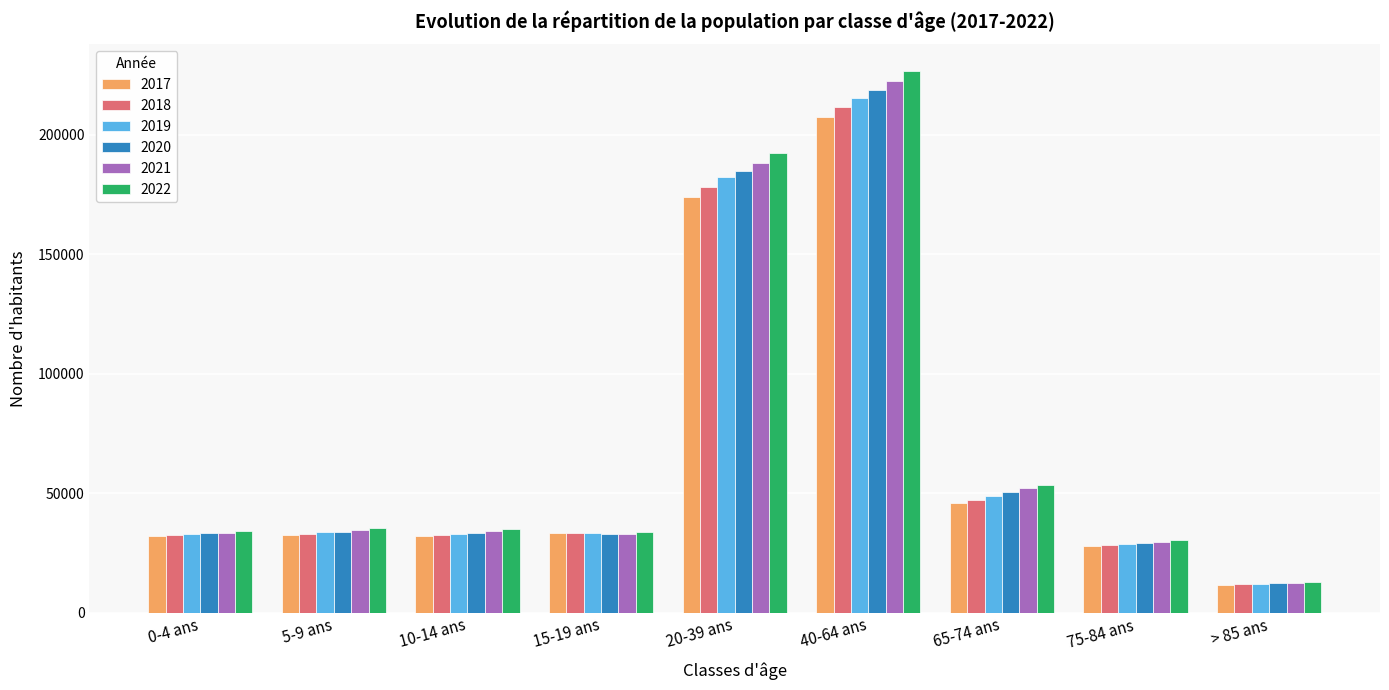

At how many categories does at least one series exceed 135025?

2